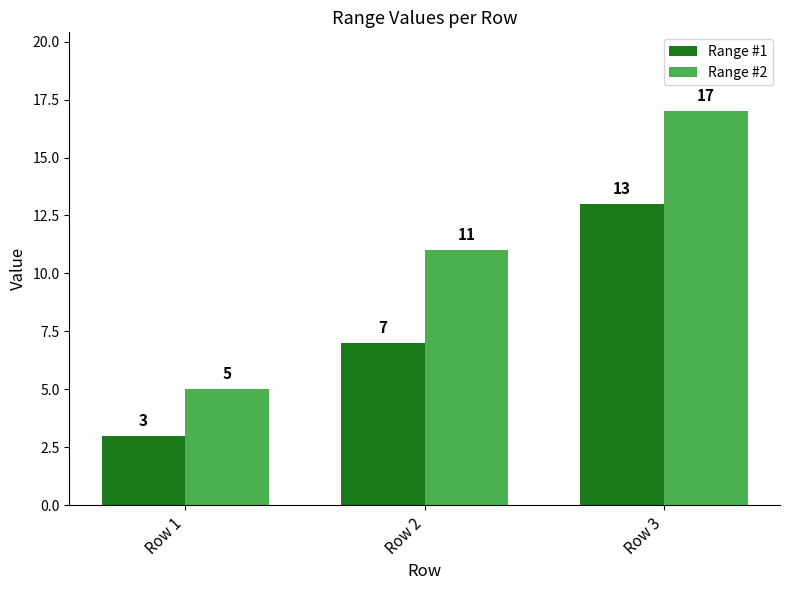

Are the bars grouped side by side (vs. stacked)?

Yes